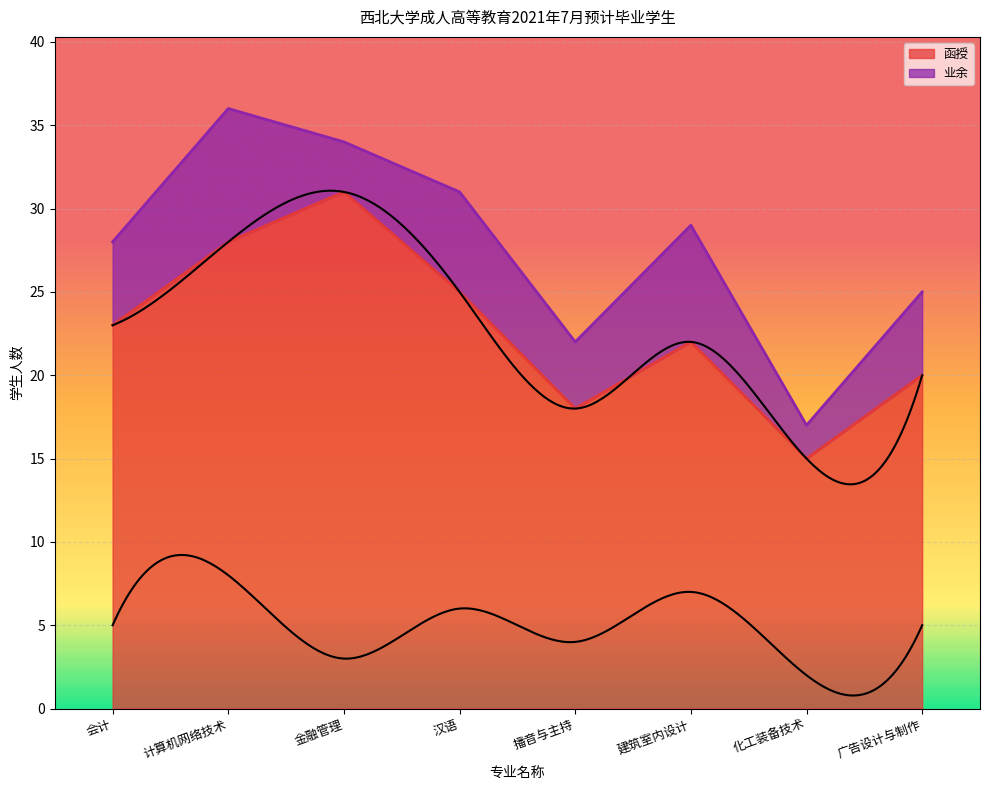

Which label corresponds to the smallest value in the chart?

化工装备技术